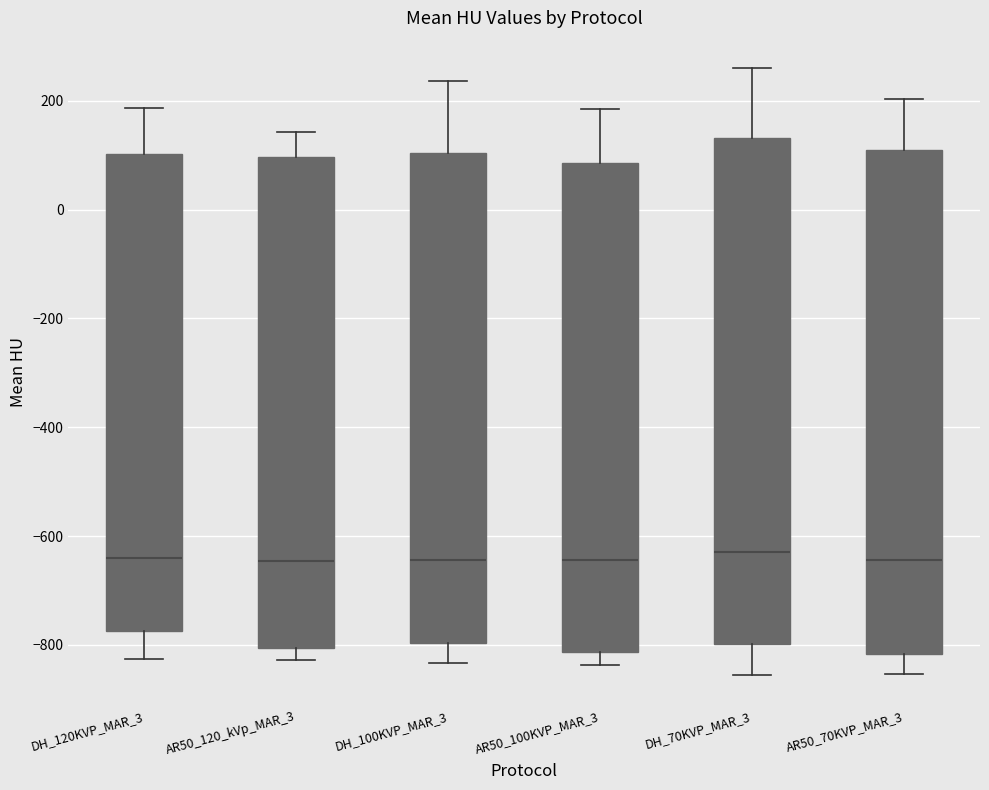

Where does the median line of the box for DH_100KVP_MAR_3 sit on the y-axis? The values are not printed on the chart, so give them approximately, as read against the axis.

-640